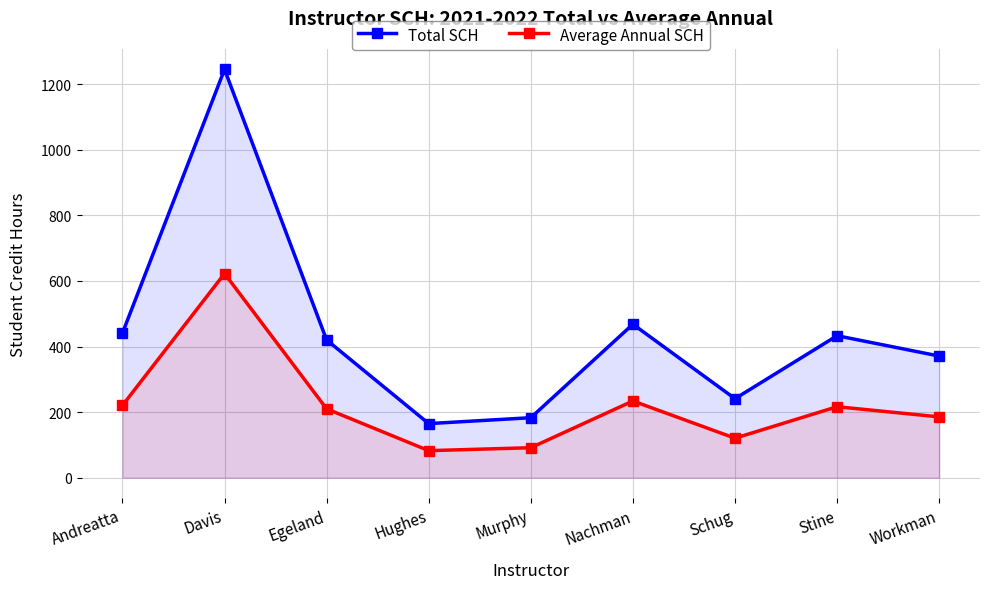

Does the chart have visible grid lines?

Yes